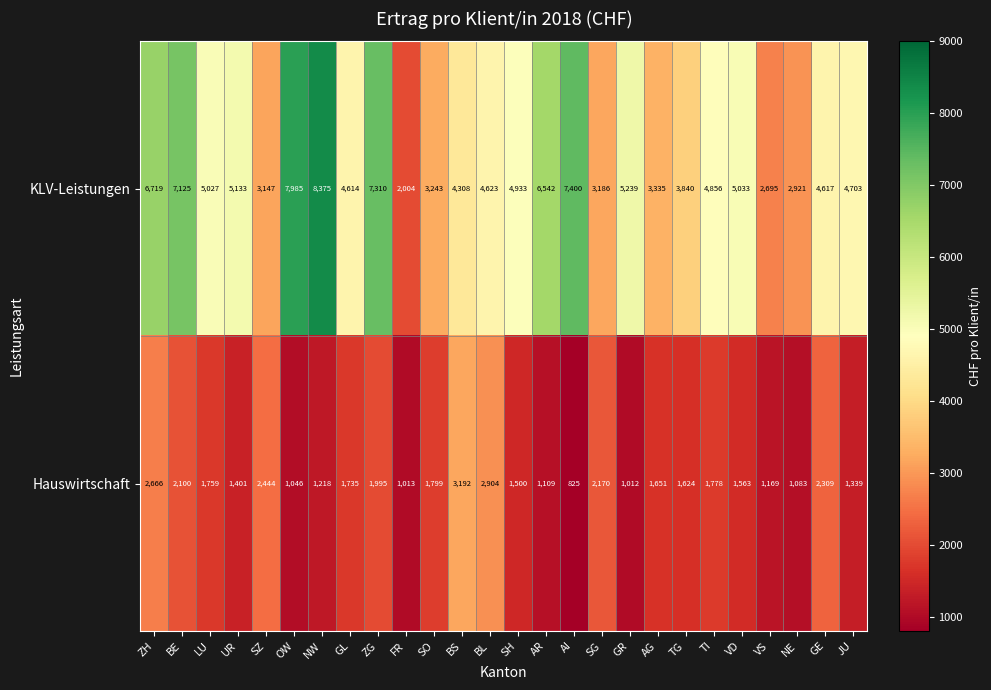

At which label is Hauswirtschaft closest to 2008?

ZG